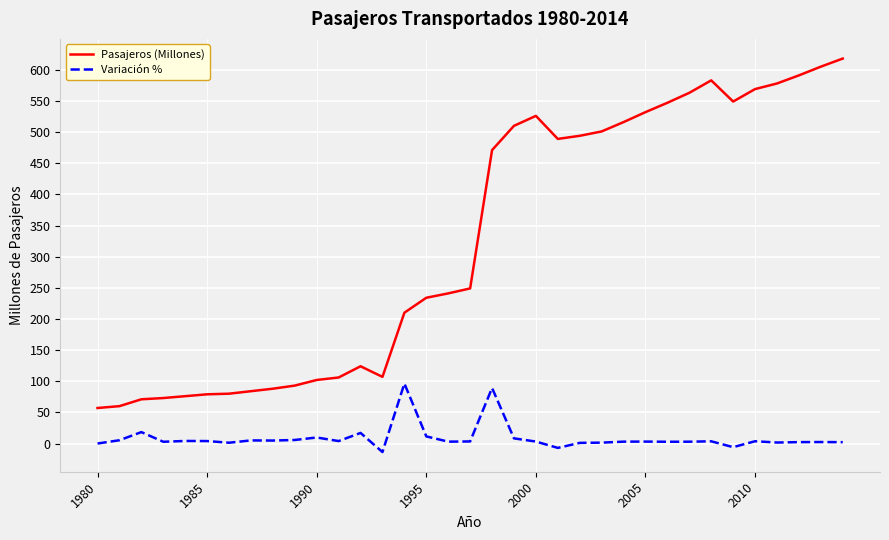

What is the sum of all Pasajeros (Millones) values?

11376.0